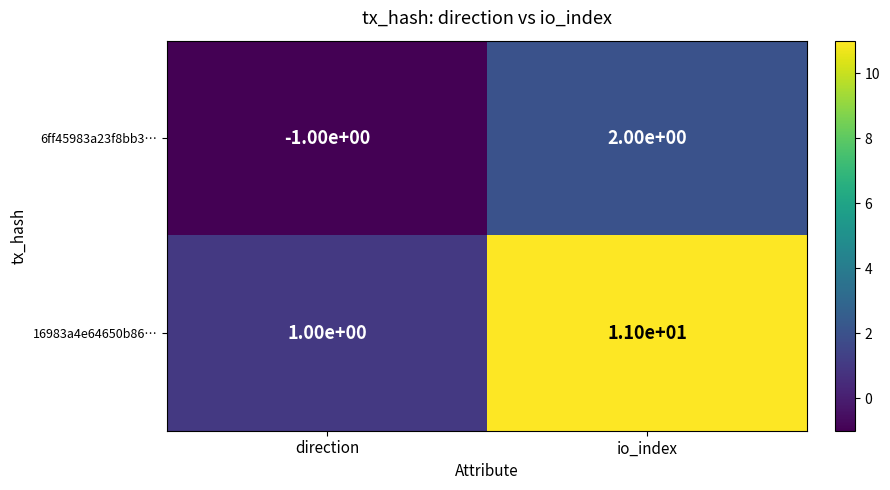

At which category does the chart reach its peak across all series?

io_index